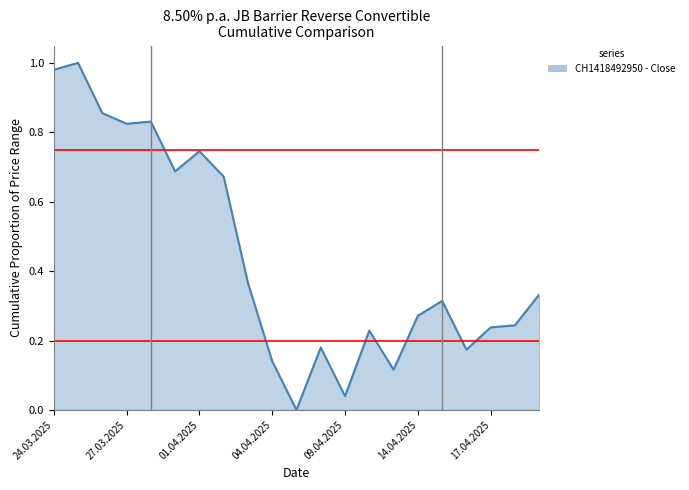

How many distinct data groups are displayed?

1